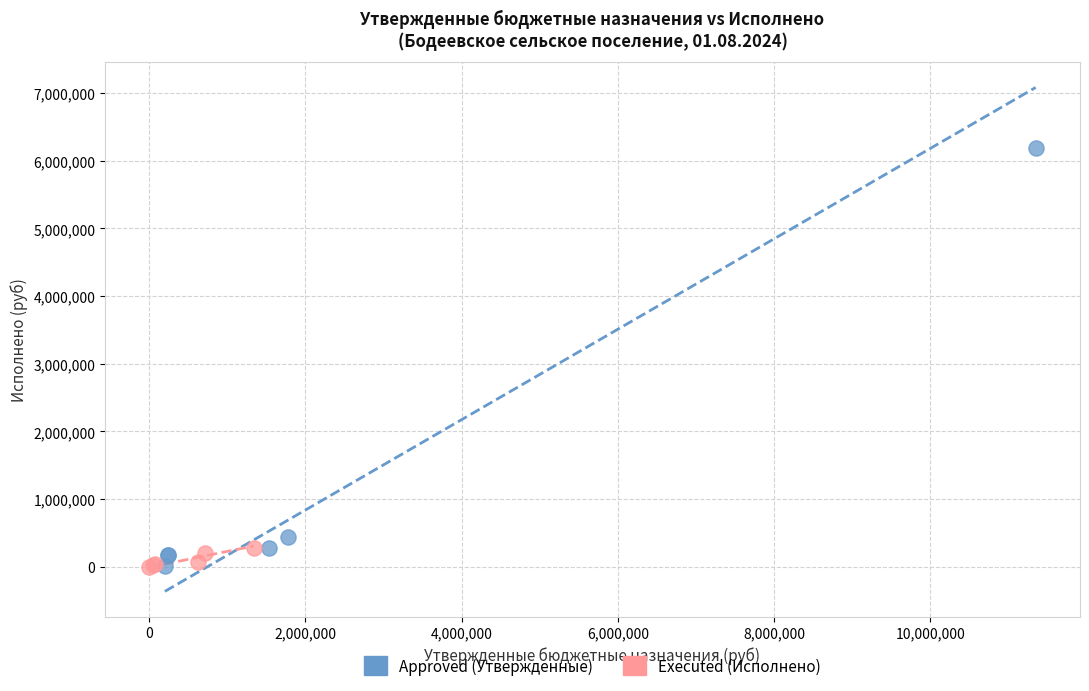

Which series has the largest Y range (max minus min)?

Approved (Утвержденные)